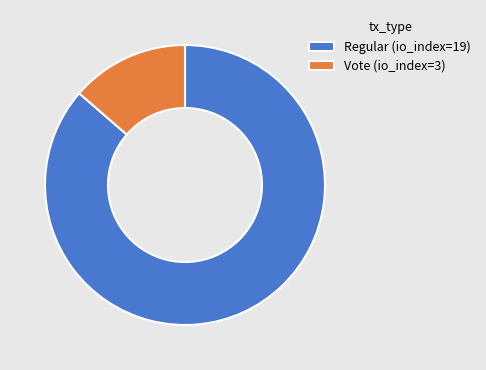

Which category has the smallest portion of the pie?

Vote (io_index=3)